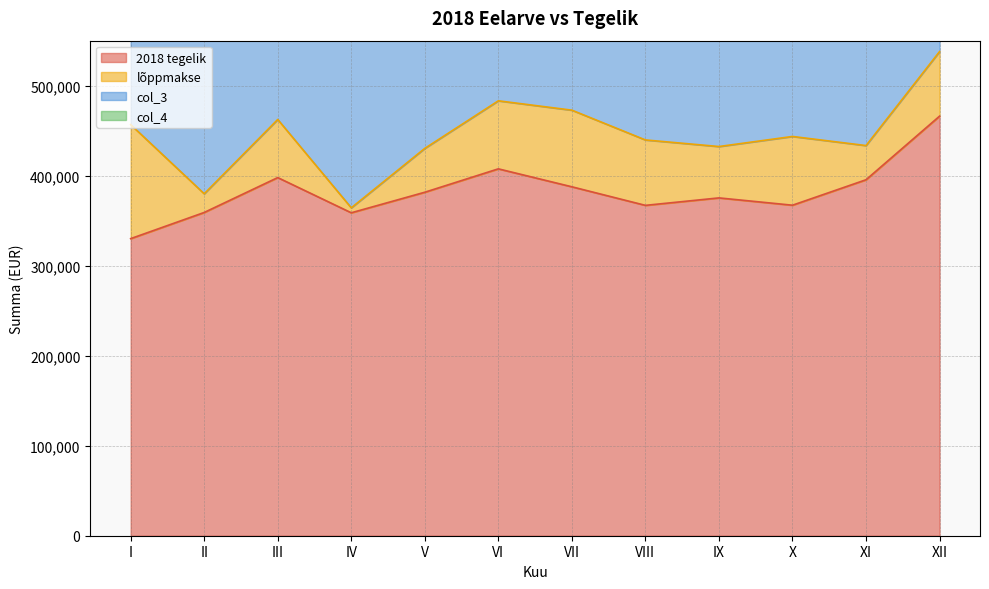

What is the difference between the second highest and minimum values in the lõppmakse series?

79635.2